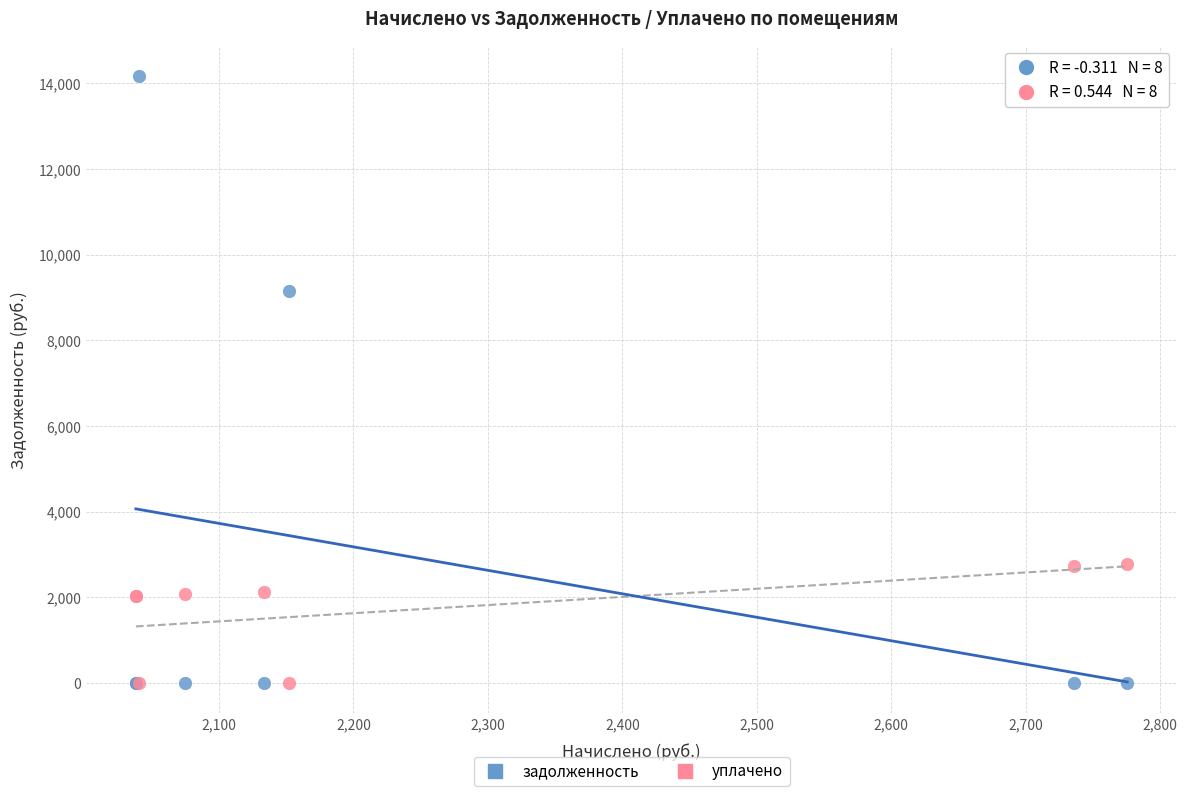

Which series contains the highest Y value?

задолженность